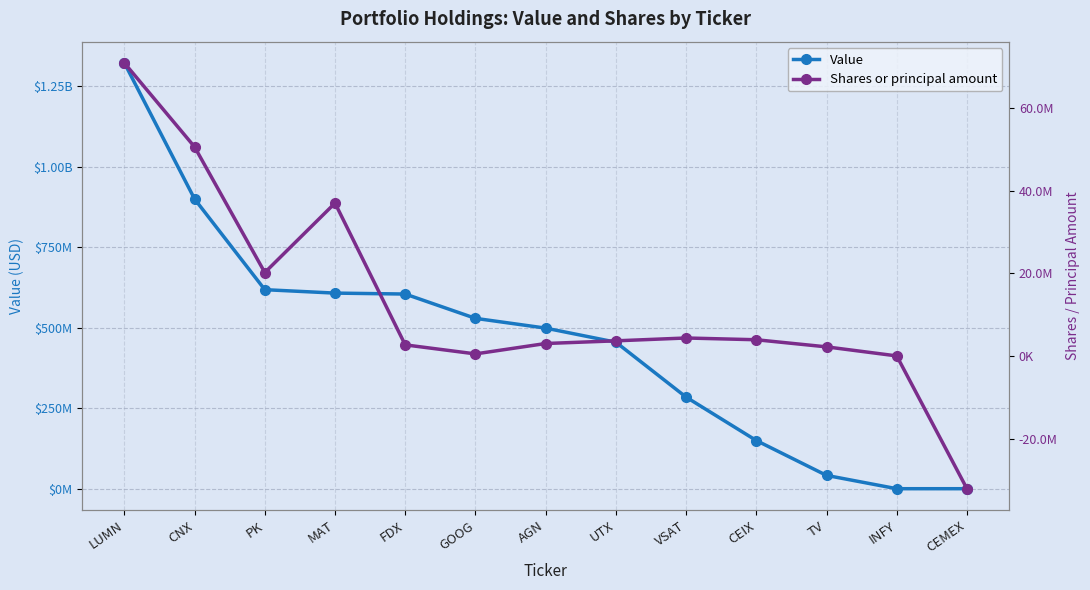

Rank the series at VSAT from lowest to highest value.

Shares or principal amount, Value